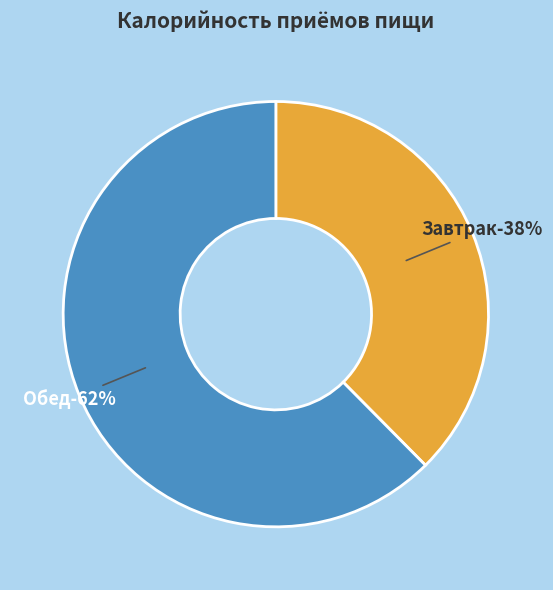

To the nearest percent, what is the average slice percentage?

50%